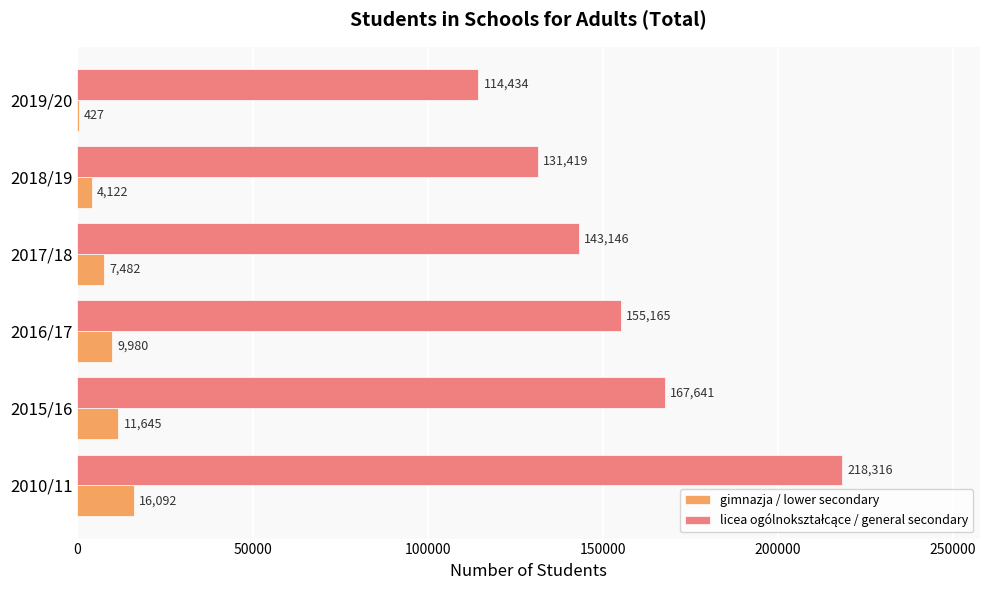

What is the total value across all series at 2019/20?

114861